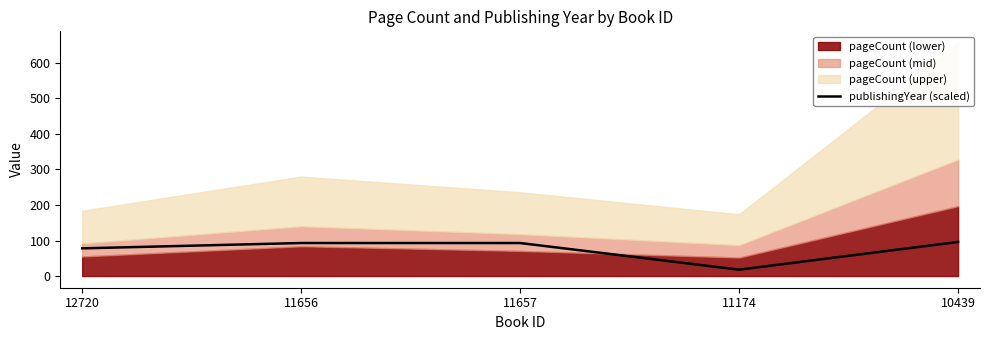

What is the label of the 2nd point from the left?

11656